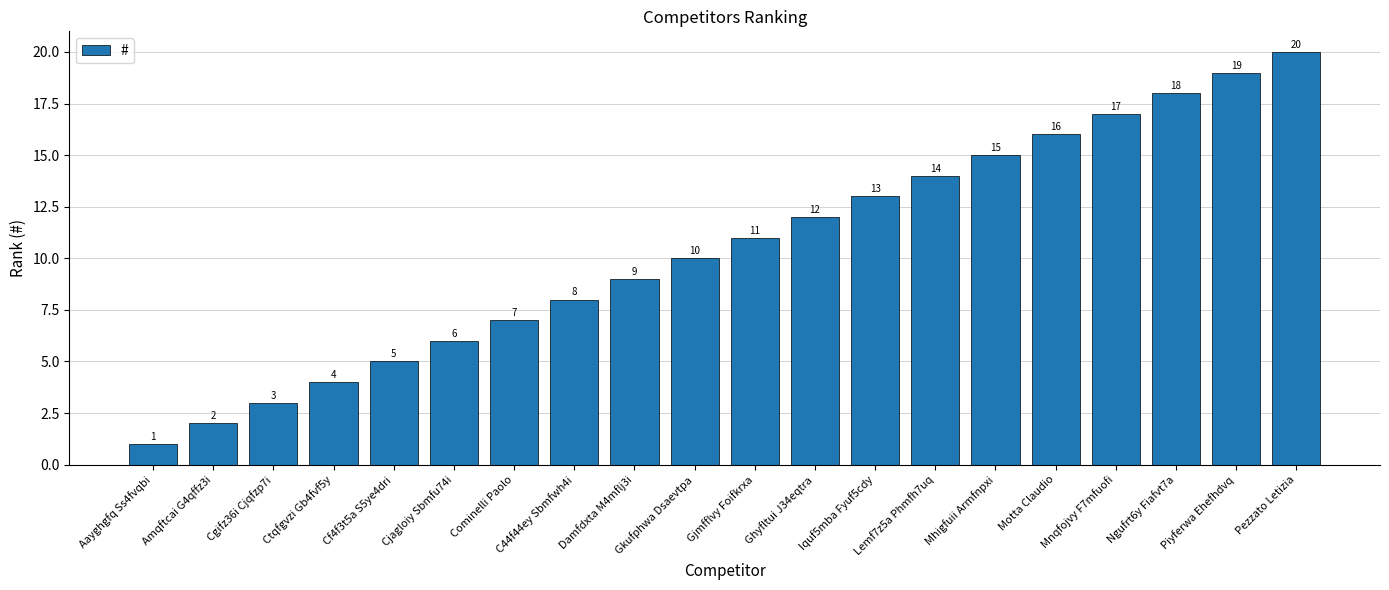

What is the label of the 3rd bar from the left?

Cgifz36i Cjqfzp7i